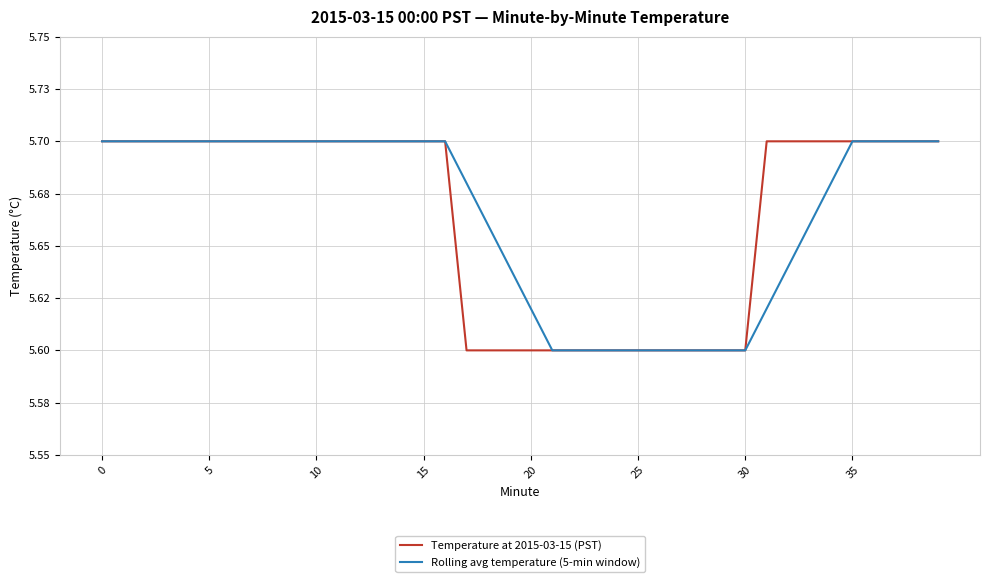

Which category has the lowest value across all series?

17